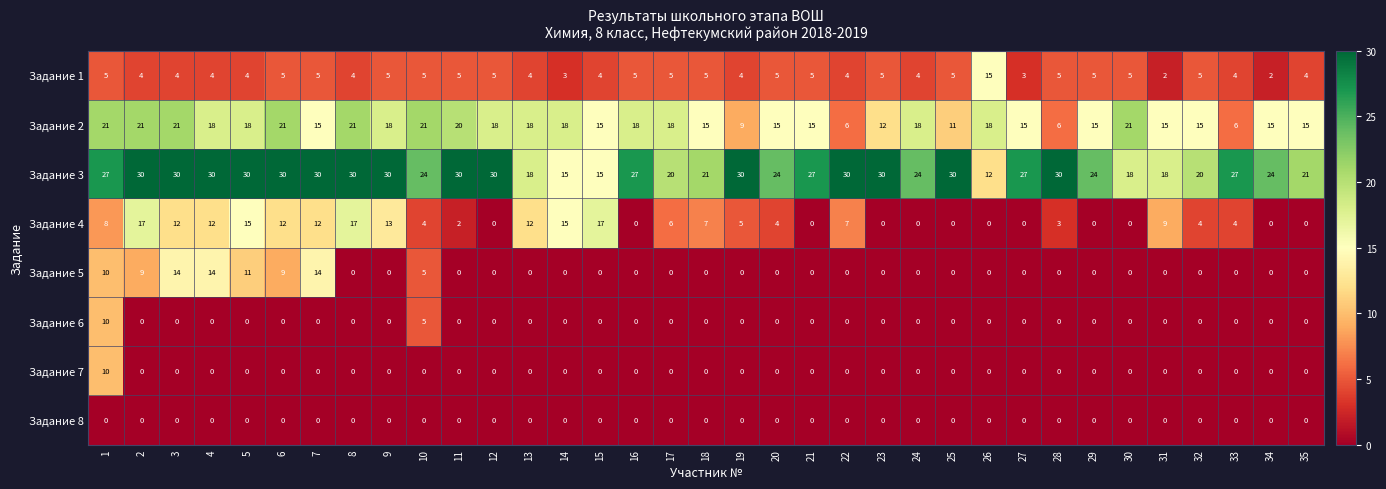

Which series has the largest total across all categories?

Задание 3